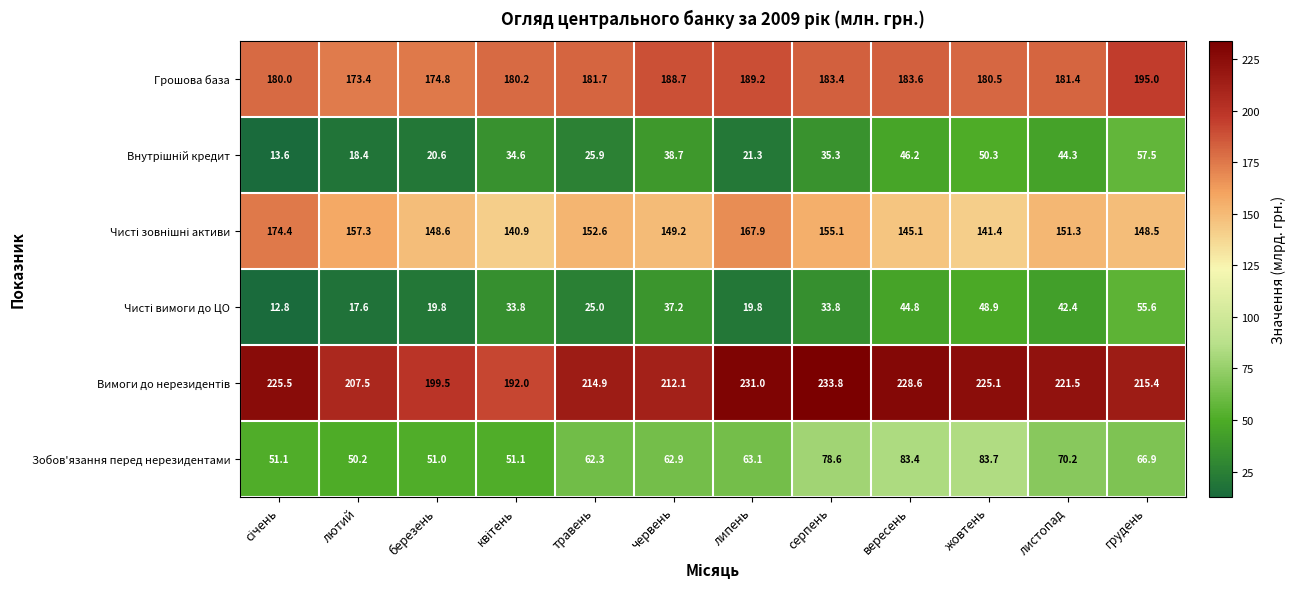

What is the spread (max minus min) of values at вересень?

183.8